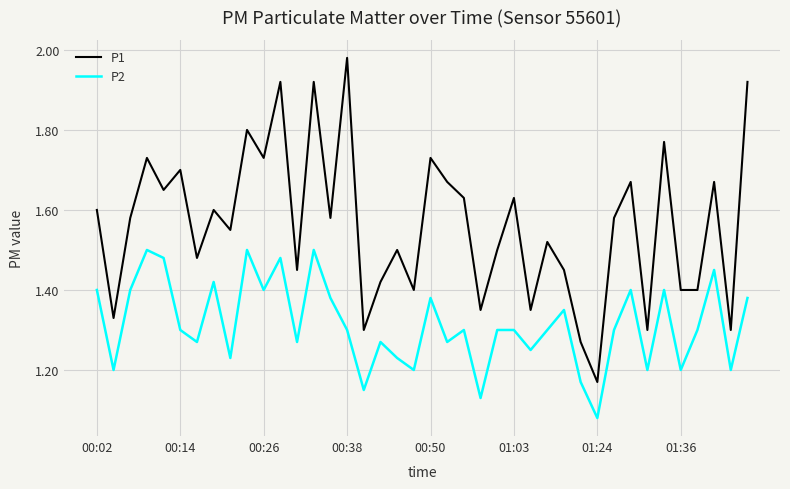

Which series has the largest total across all categories?

P1